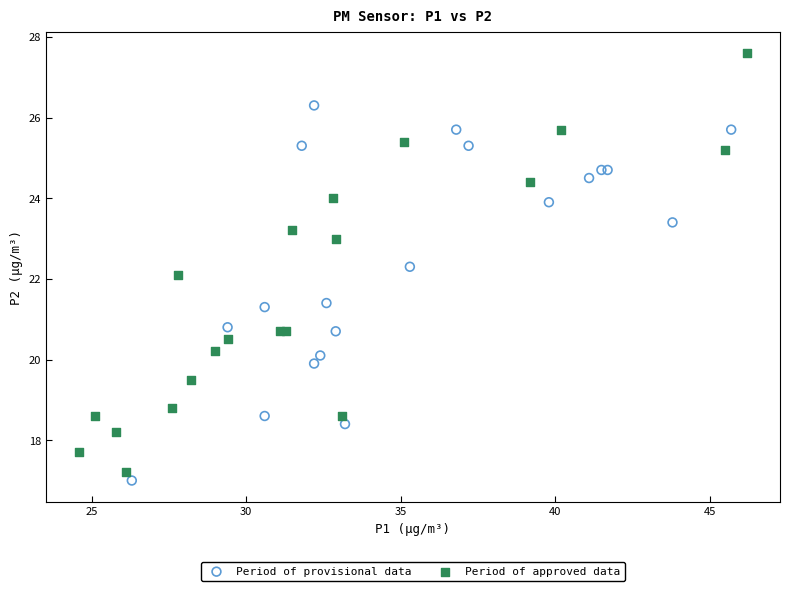

Which series has the largest Y range (max minus min)?

Period of approved data